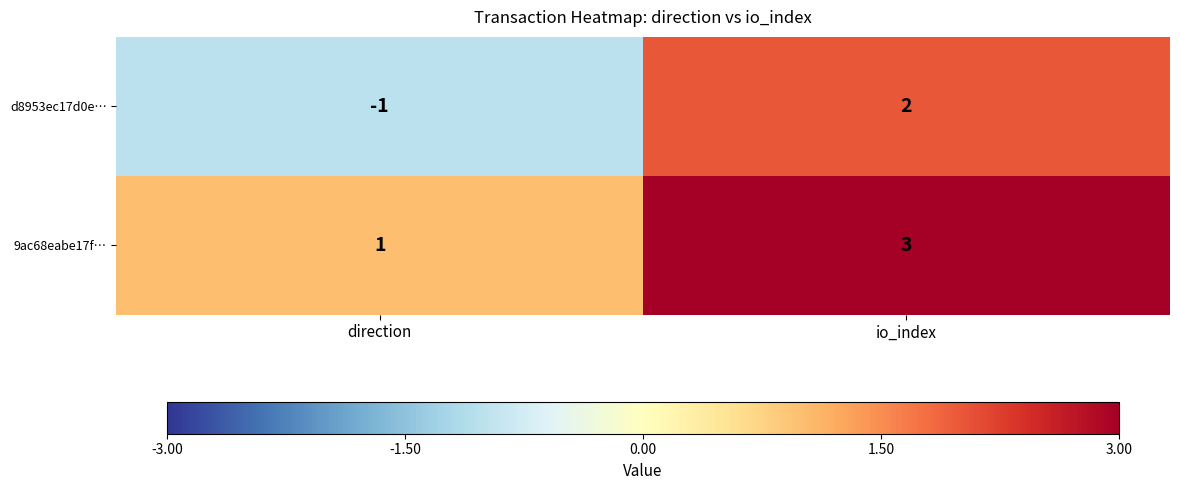

At how many categories does at least one series exceed 2?

1